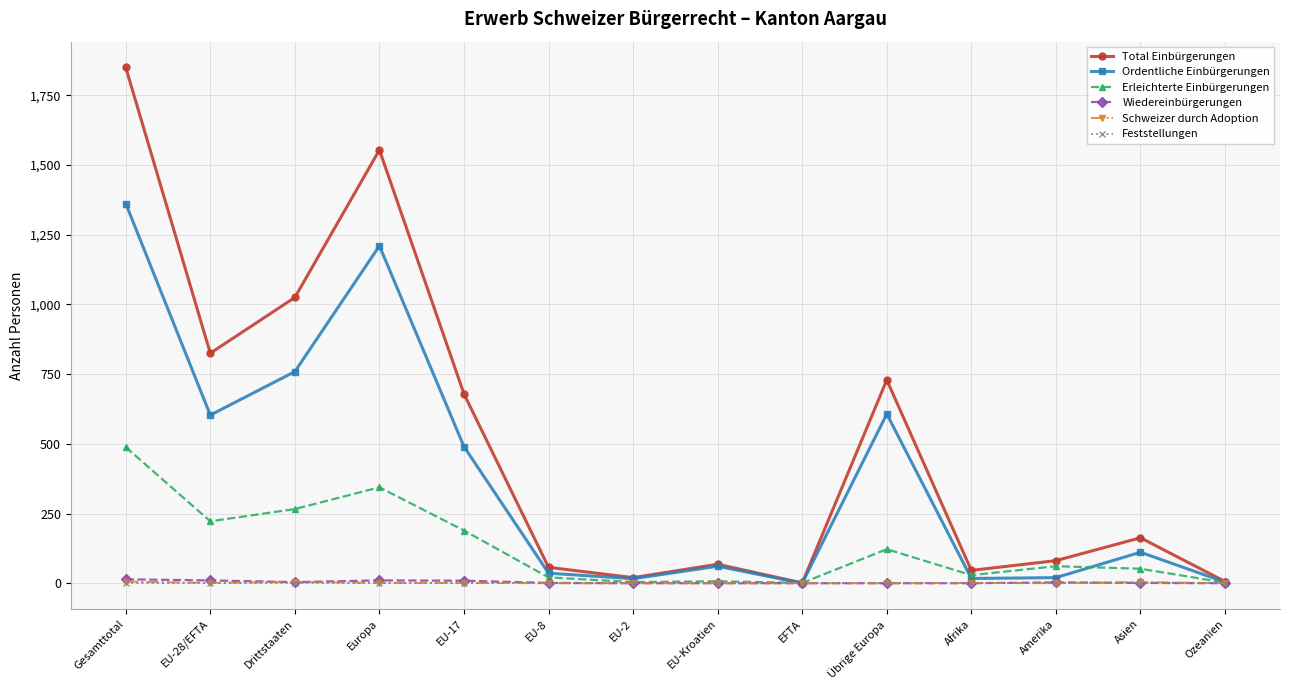

What is the label of the 8th point from the right?

EU-2